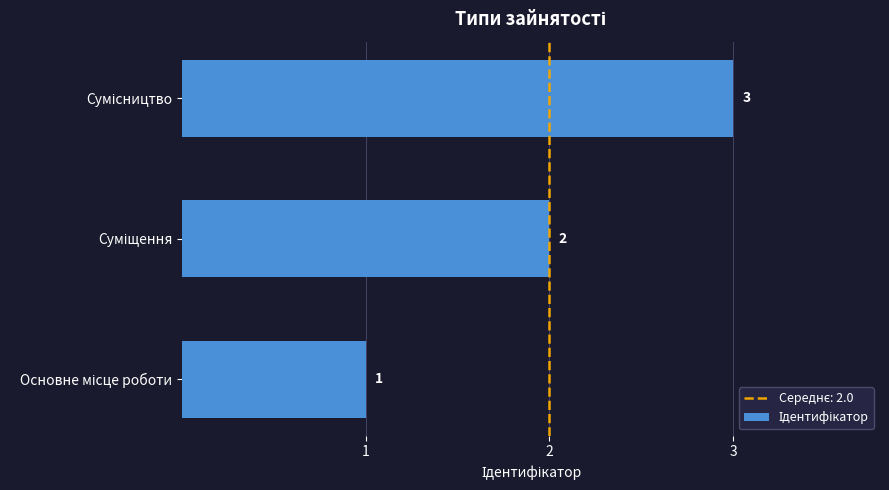

How many series are shown in this chart?

1